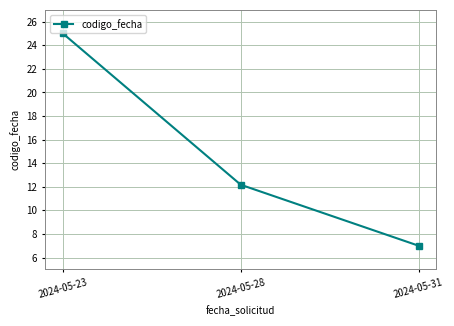

Does the chart display data point markers on the line(s)?

Yes